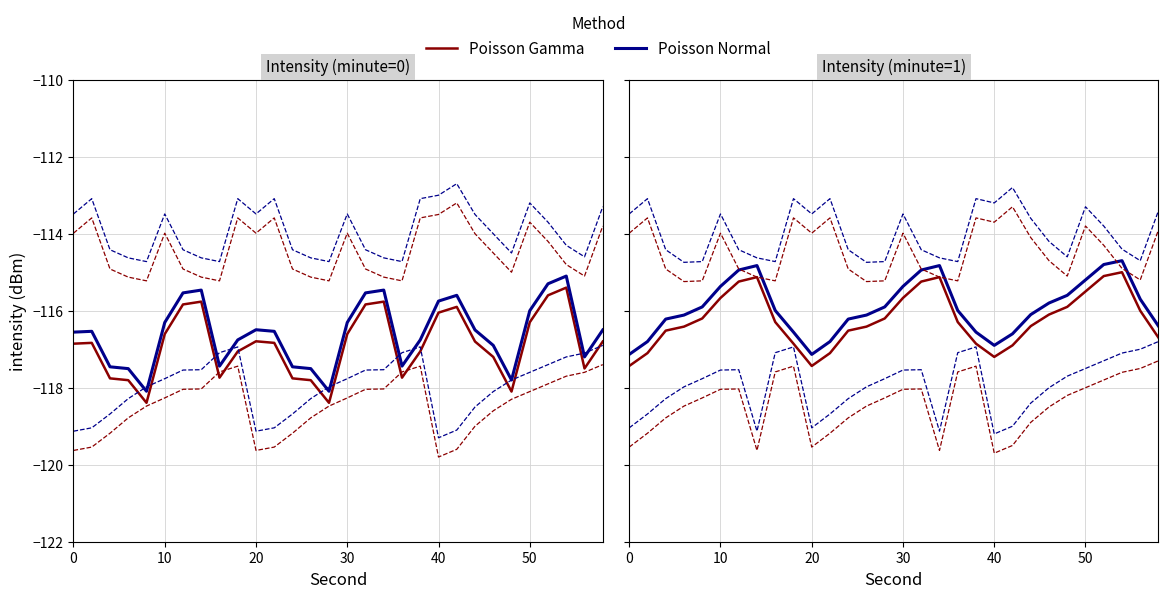

True or false: Poisson Gamma has a value of -30.7 at 29.

False